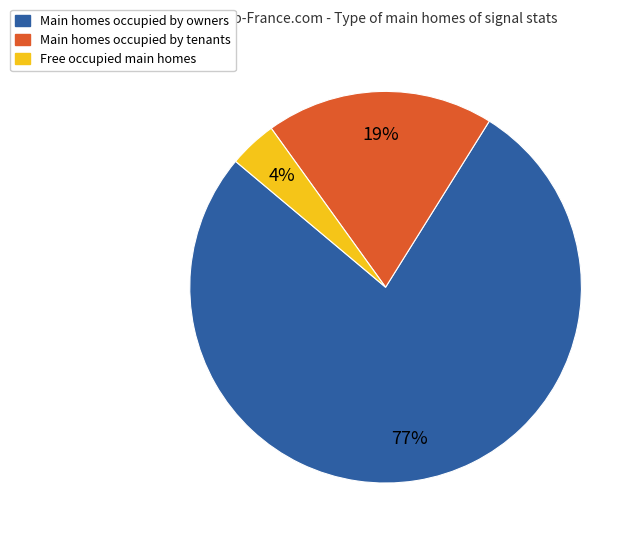

True or false: Main homes occupied by tenants accounts for 19% of the total.

True